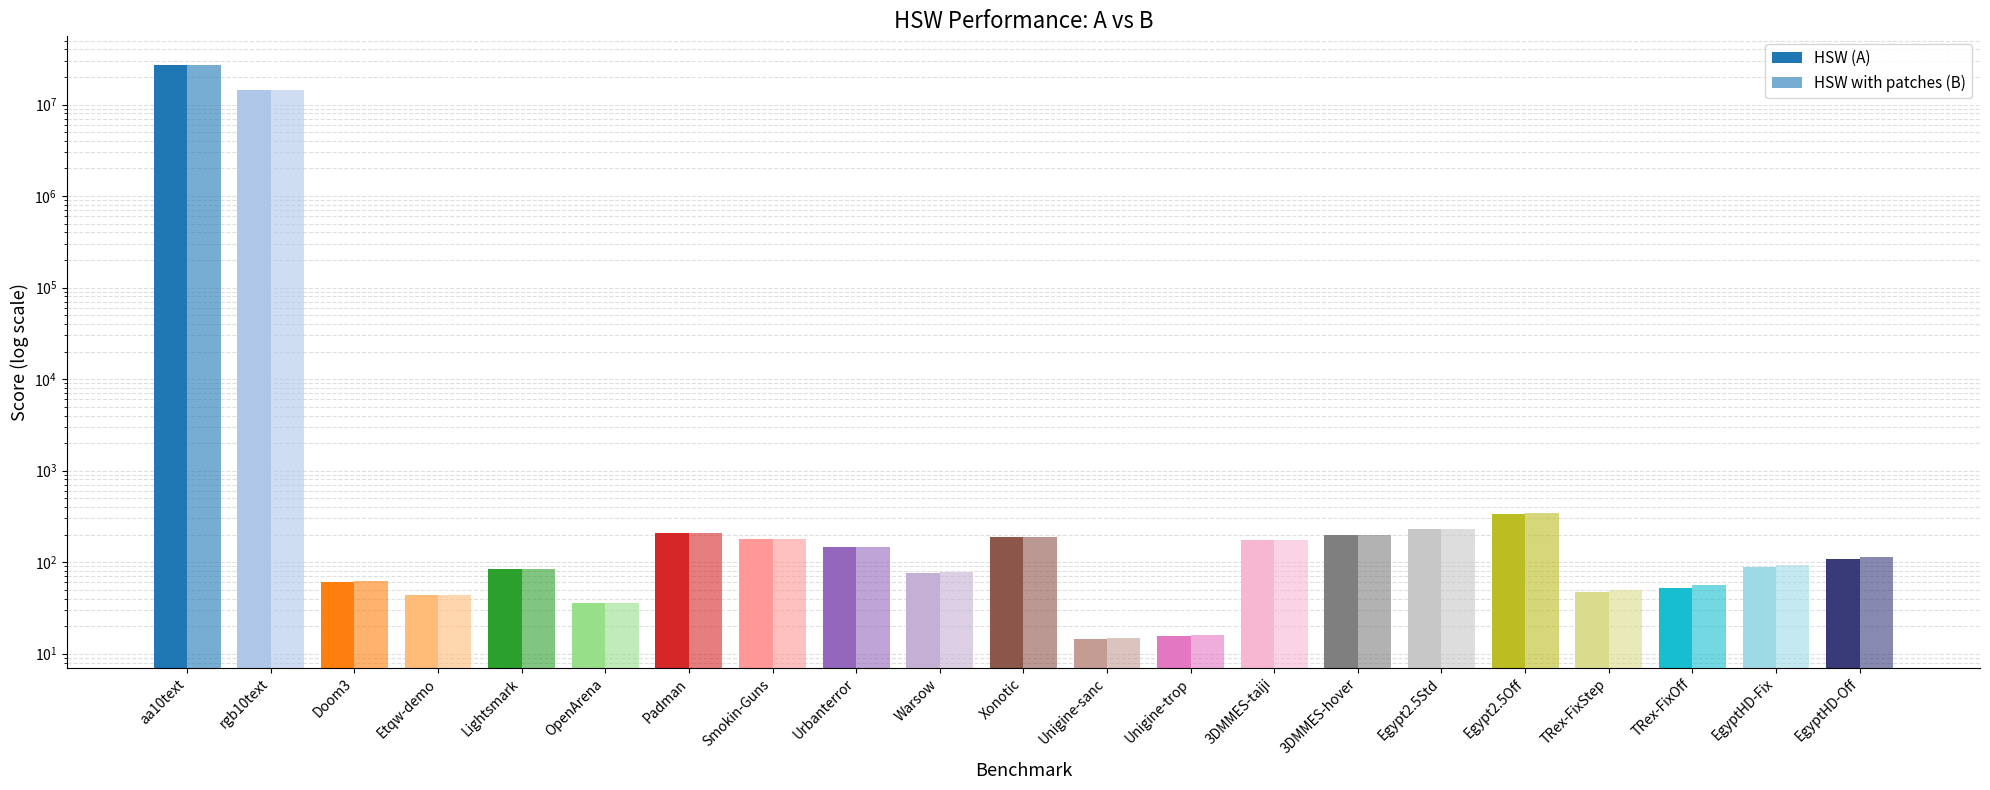

The value of HSW (A) at EgyptHD-Off is 169.3. True or false?

False